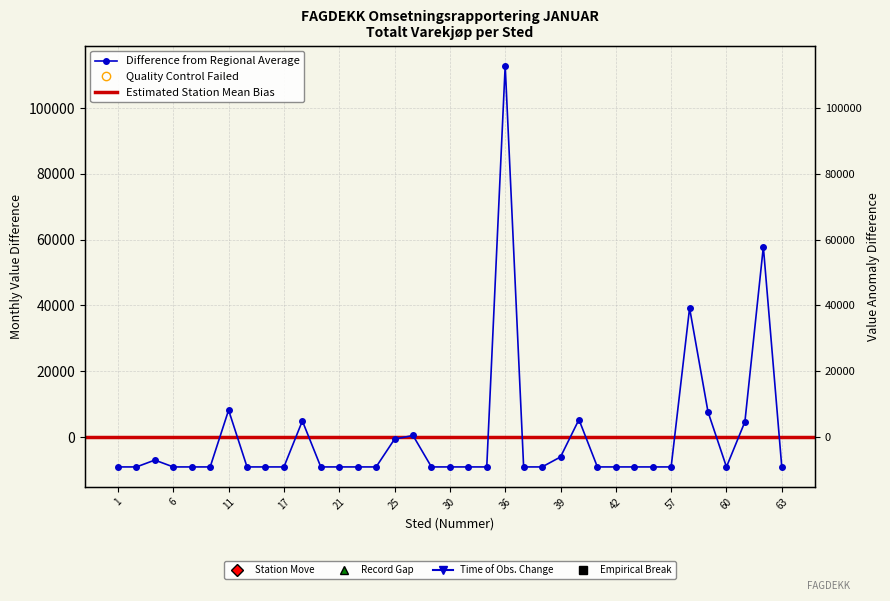

What is the value of the 20th point from the left?

-9093.4